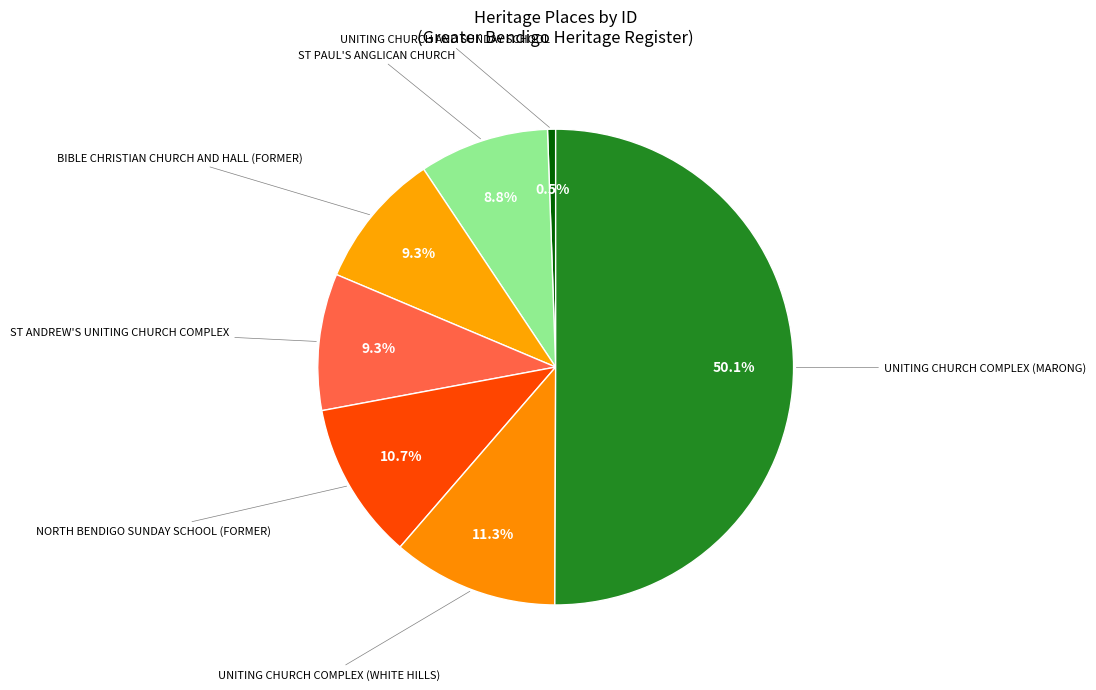

How many segments does this pie chart have?

7